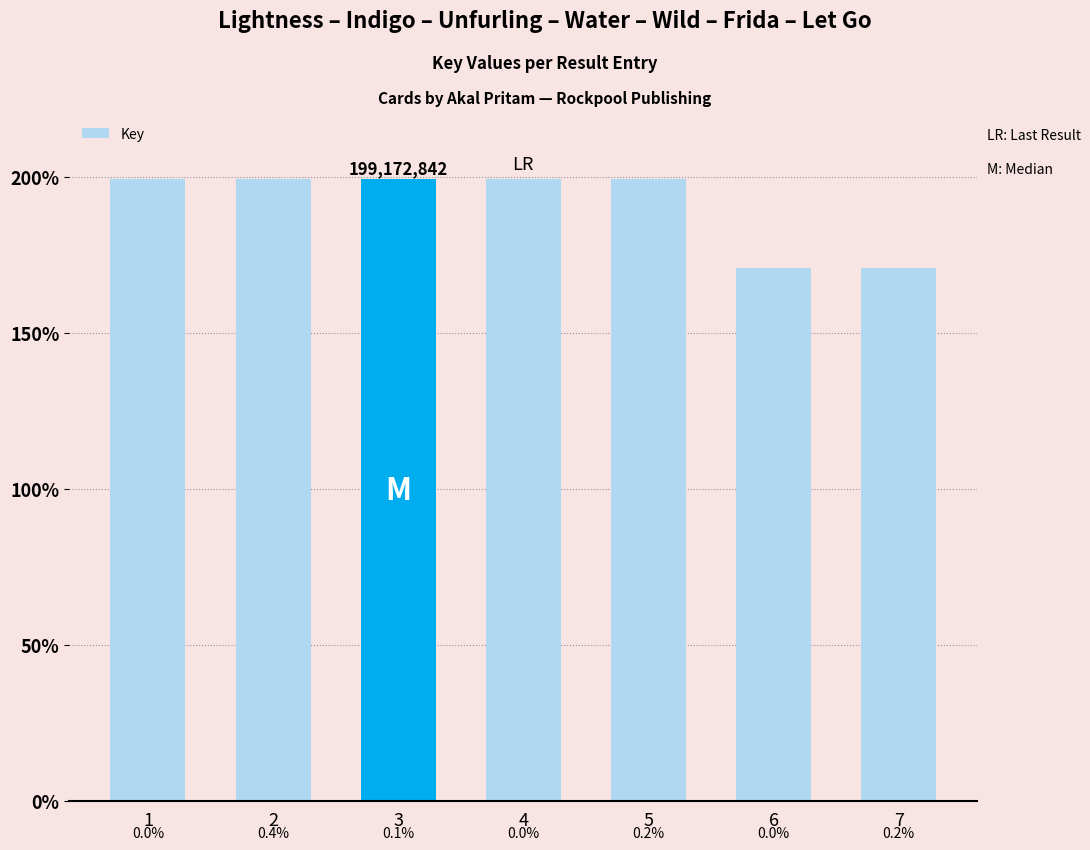

Does the chart contain any negative values?

No